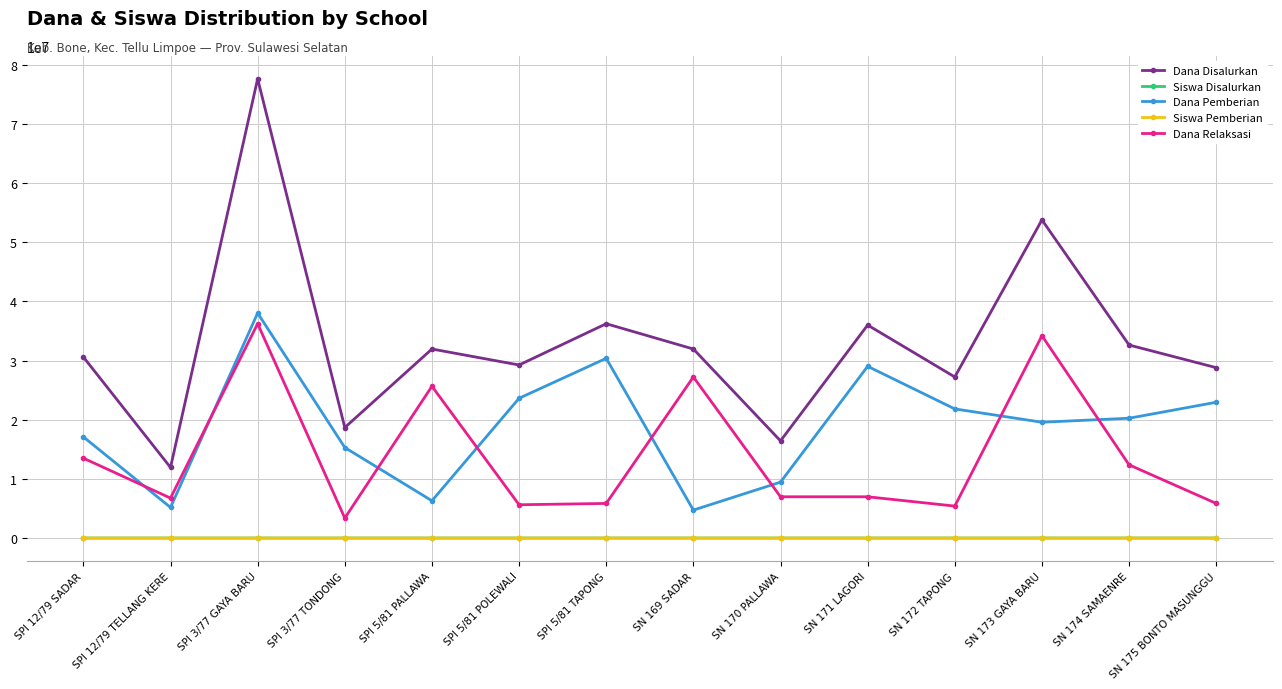

True or false: Siswa Disalurkan has more than 2 interior local peaks.

True